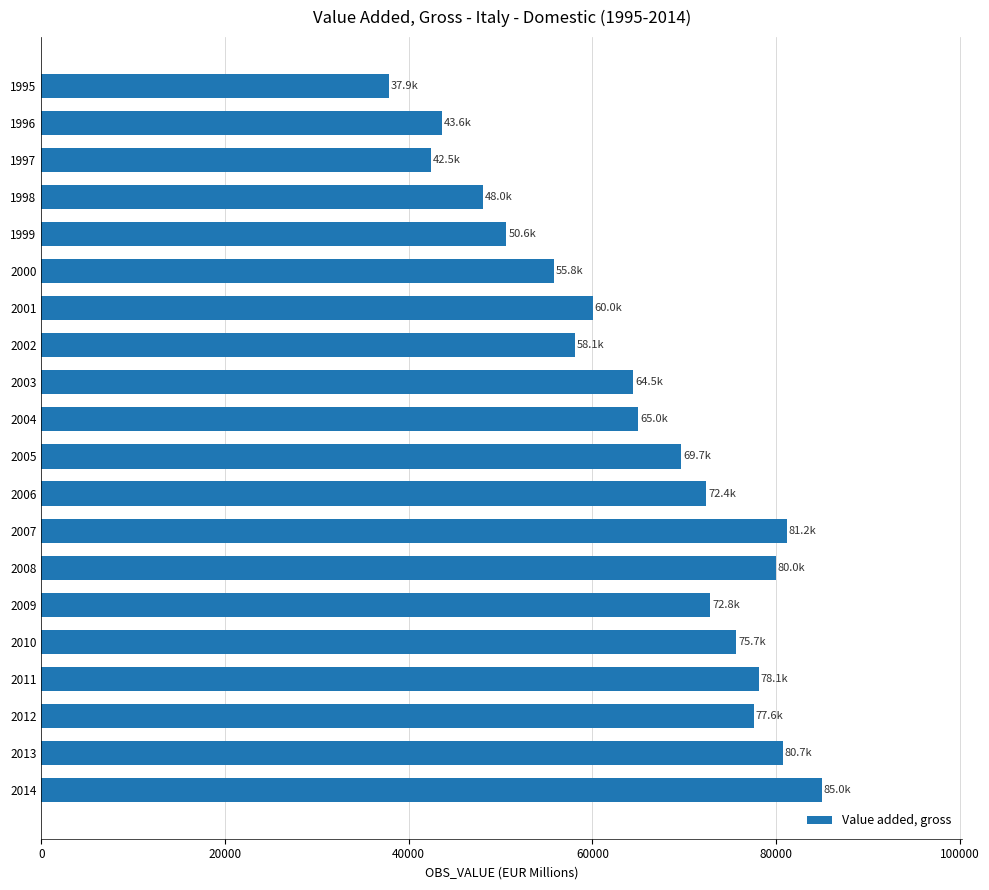

What is the value of the 7th bar from the top?

60042.0